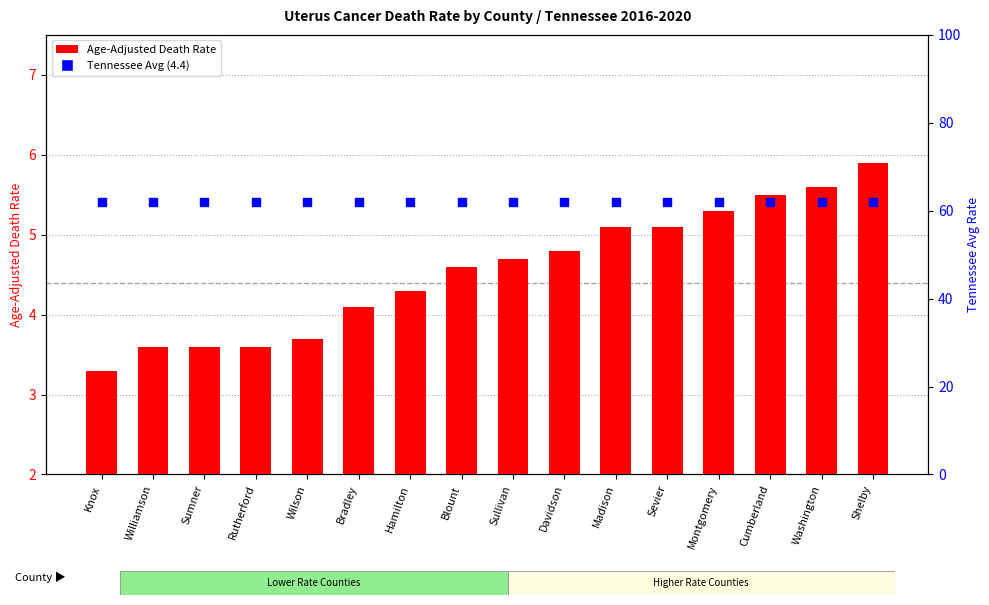

Which series has the largest total across all categories?

Tennessee Rate (4.4)